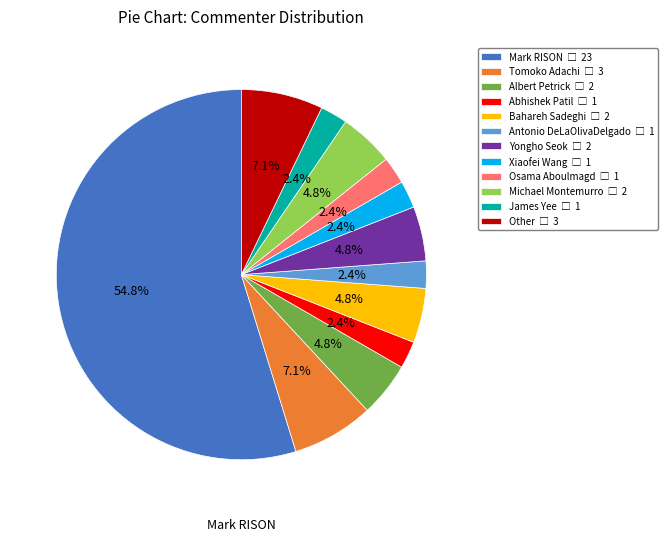

Does any single category account for the majority?

Yes